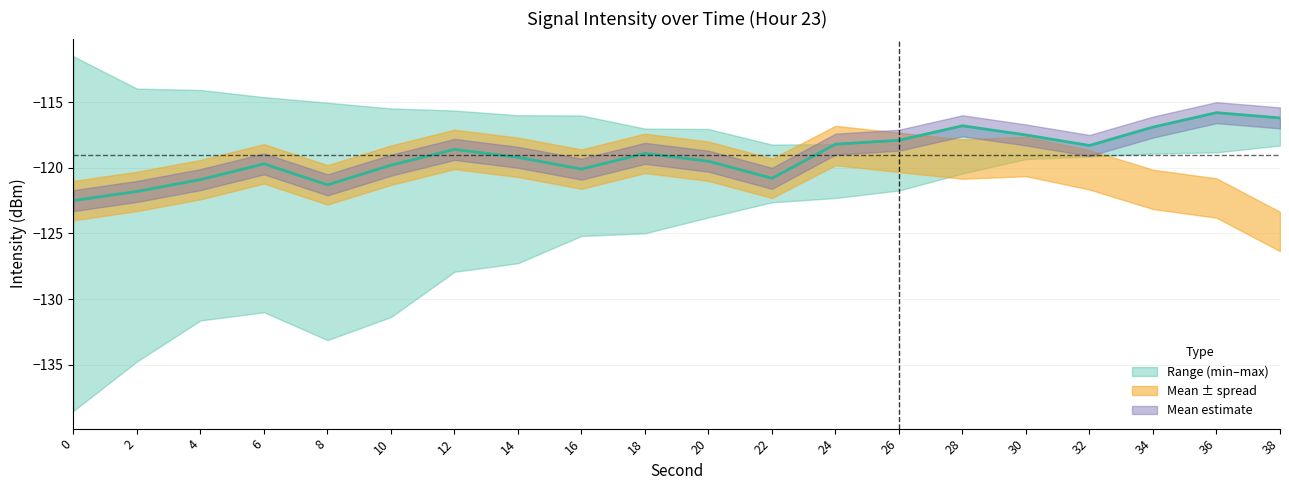

Reading left to right, list all the values displayed in this chart.

-122.5	-121.8	-120.9	-119.7	-121.3	-119.8	-118.6	-119.2	-120.1	-118.9	-119.5	-120.8	-118.2	-117.9	-116.8	-117.5	-118.3	-116.9	-115.8	-116.2